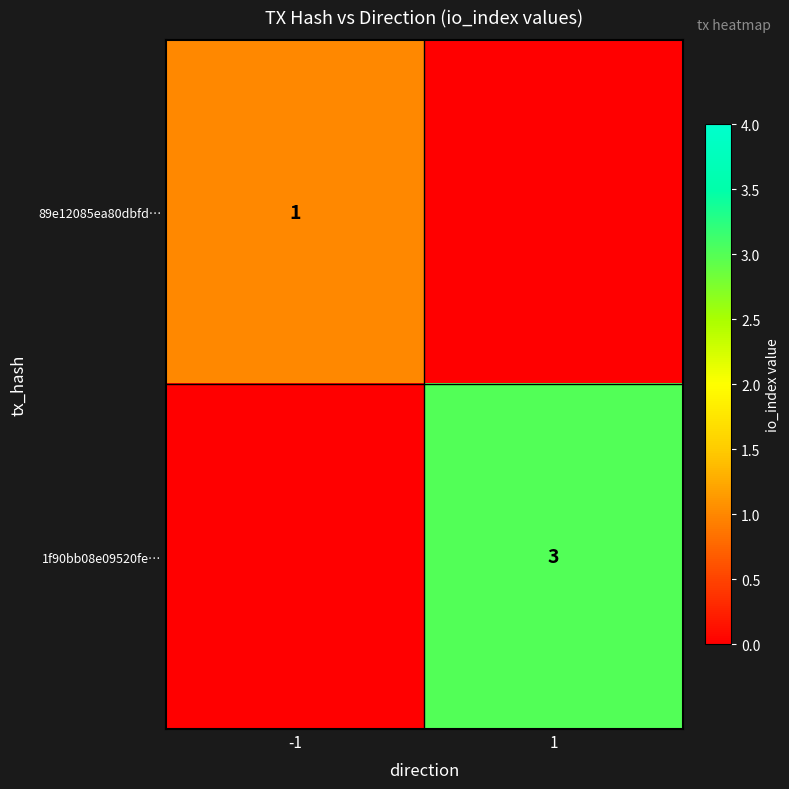

The value of 1f90bb08e09520fe… at 1 is 5. True or false?

False